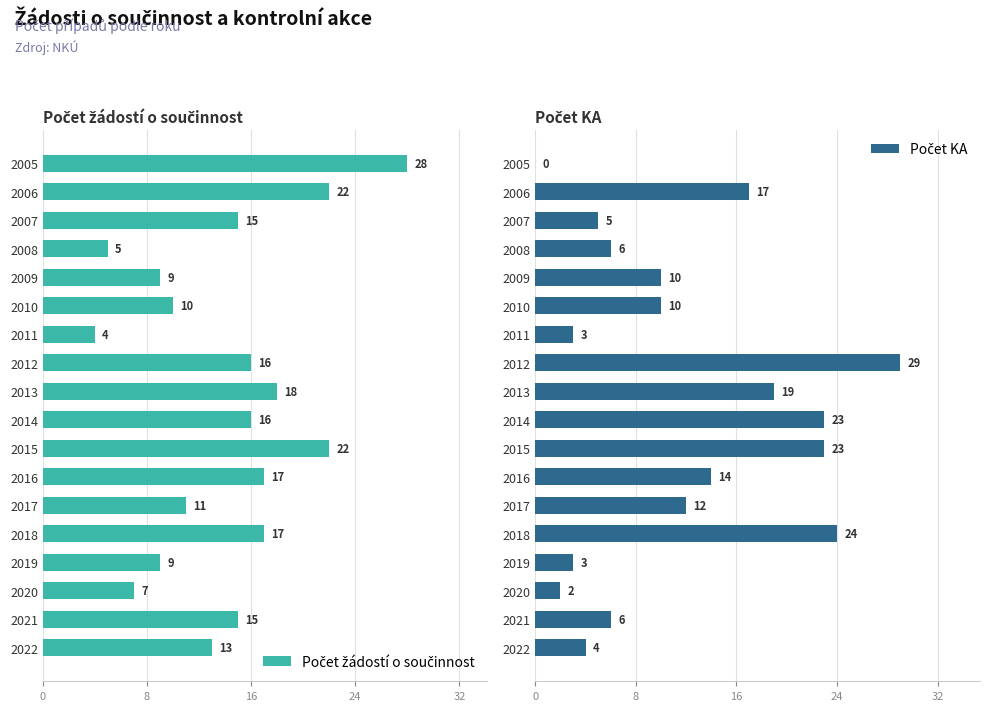

Does the chart contain any negative values?

No